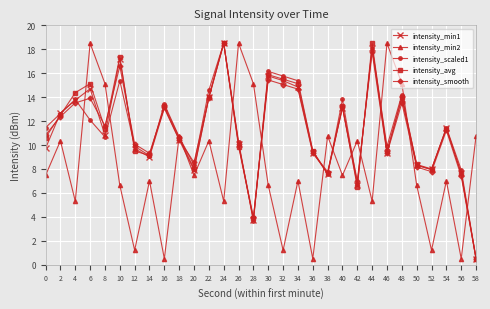

Between 44 and 46, which series saw the biggest shift?

intensity_min2